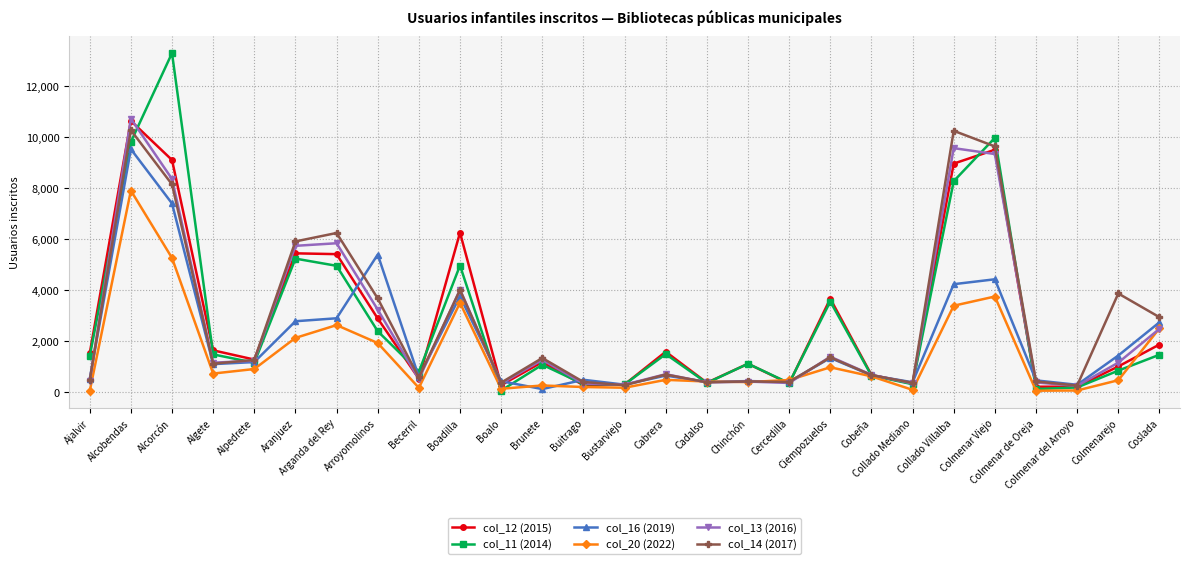

What is the minimum value for col_14 (2017)?

268